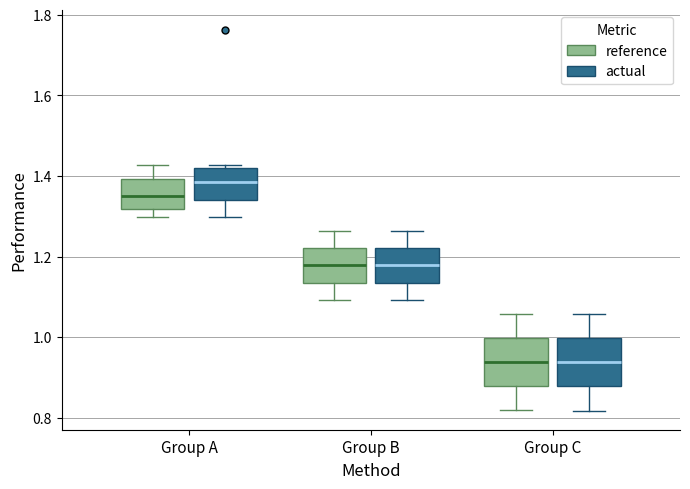

Reading left to right, transcribe this box plot: for each box, give where its median line is, the range the box spans, and where its two whiskers end, as read against the y-axis. The values are not printed on the chart, so give them approximately, as read against the axis.

Group A (reference): median 1.34, box 1.32 to 1.40, whiskers 1.30 to 1.42
Group A (actual): median 1.38, box 1.34 to 1.42, whiskers 1.30 to 1.42 (just above the box's upper edge)
Group B (reference): median 1.18, box 1.14 to 1.22, whiskers 1.10 to 1.26
Group B (actual): median 1.18, box 1.14 to 1.22, whiskers 1.10 to 1.26
Group C (reference): median 0.94, box 0.88 to 1.00, whiskers 0.82 to 1.06
Group C (actual): median 0.94, box 0.88 to 1.00, whiskers 0.82 to 1.06